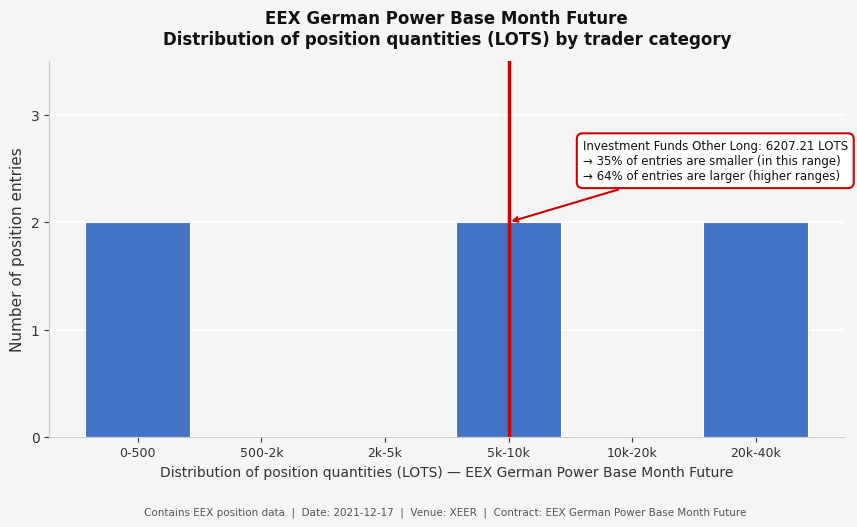

Reading left to right, what are all the values shown in this chart?

0-500=2	500-2k=0	2k-5k=0	5k-10k=2	10k-20k=0	20k-40k=2